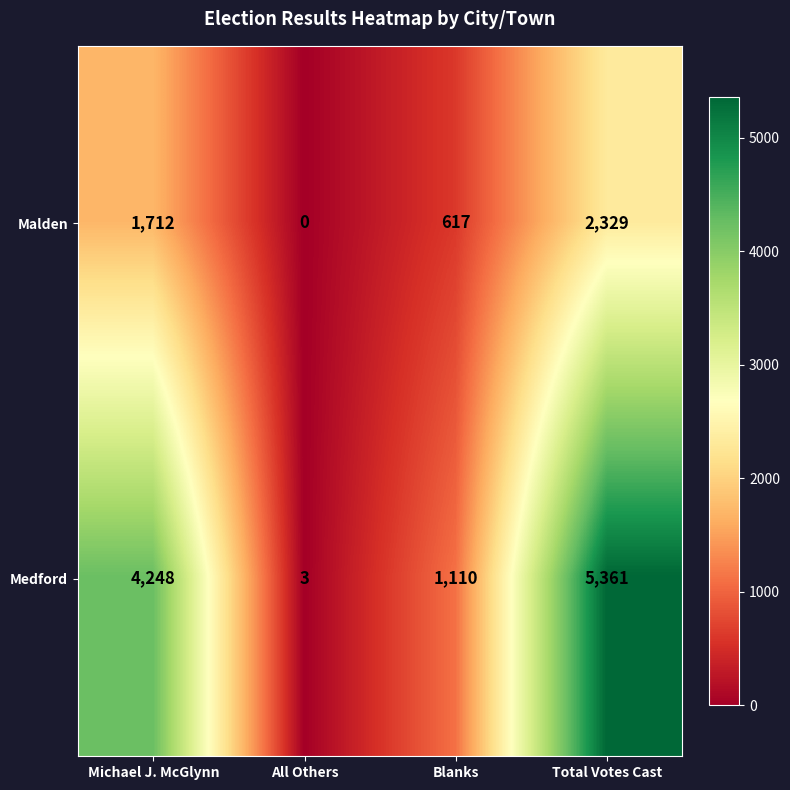

Is it true that Malden equals -901 at All Others?

False